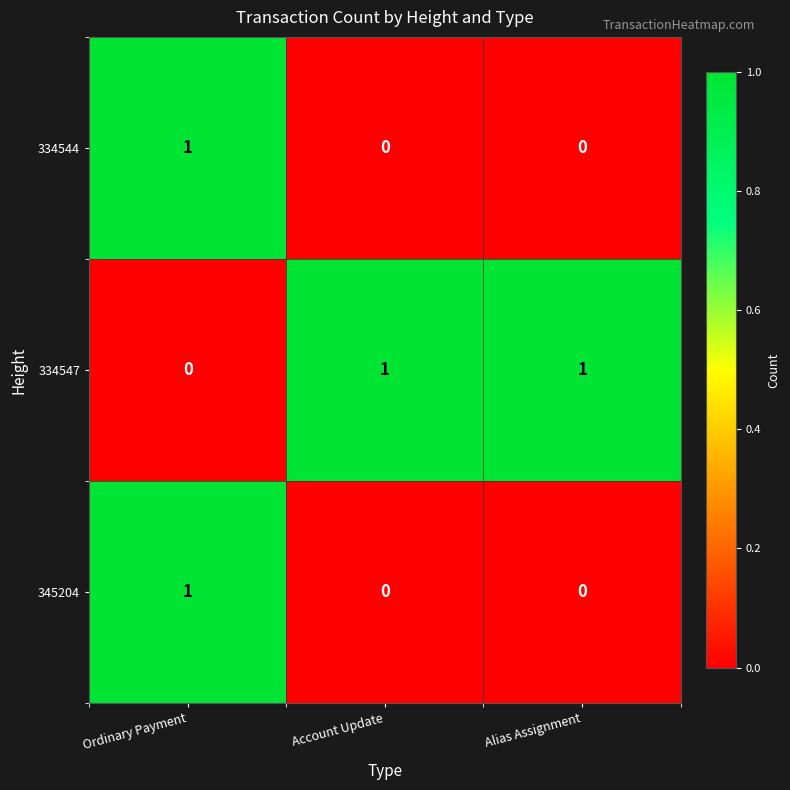

How many 334544 values are between 0 and 1?

3